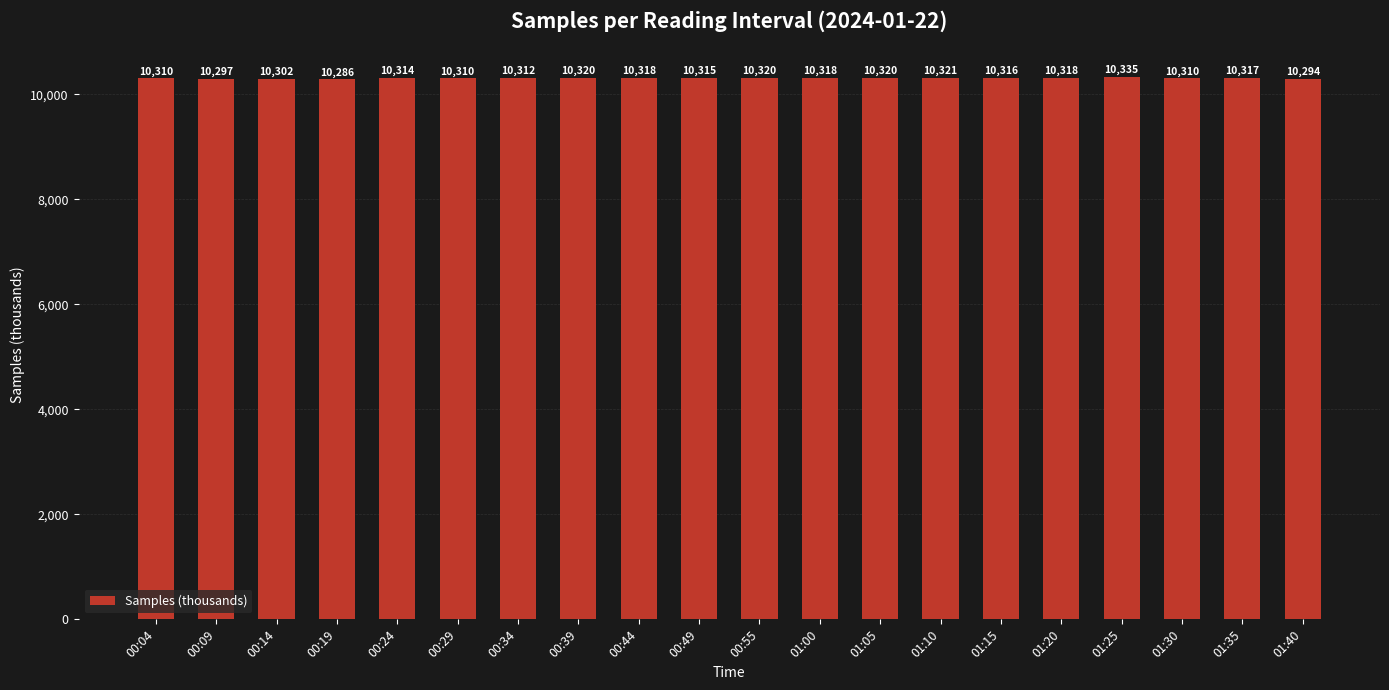

The value at 00:39 is 16673. True or false?

False